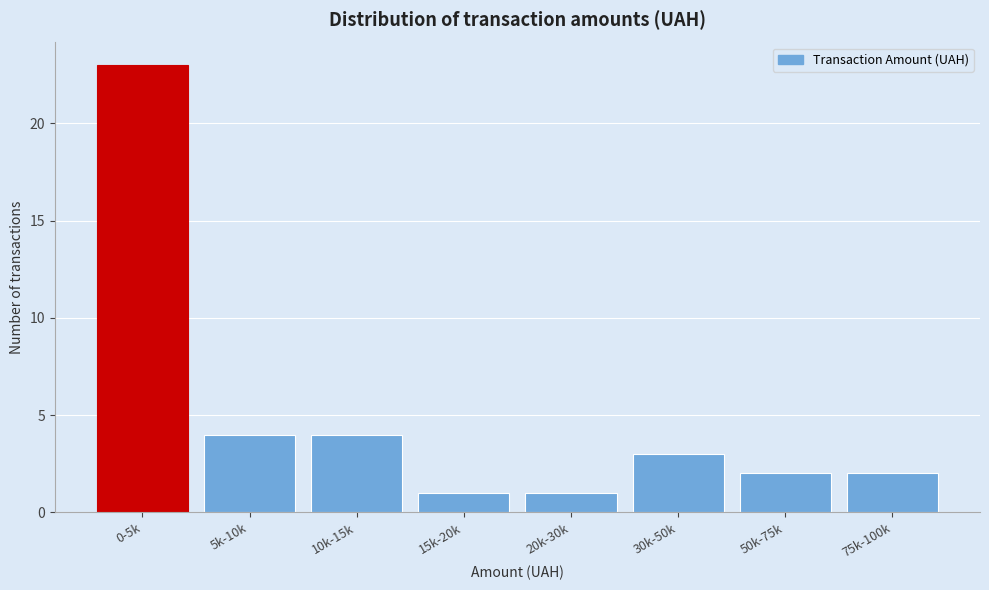

Reading left to right, extract all data points from this chart.

23	4	4	1	1	3	2	2